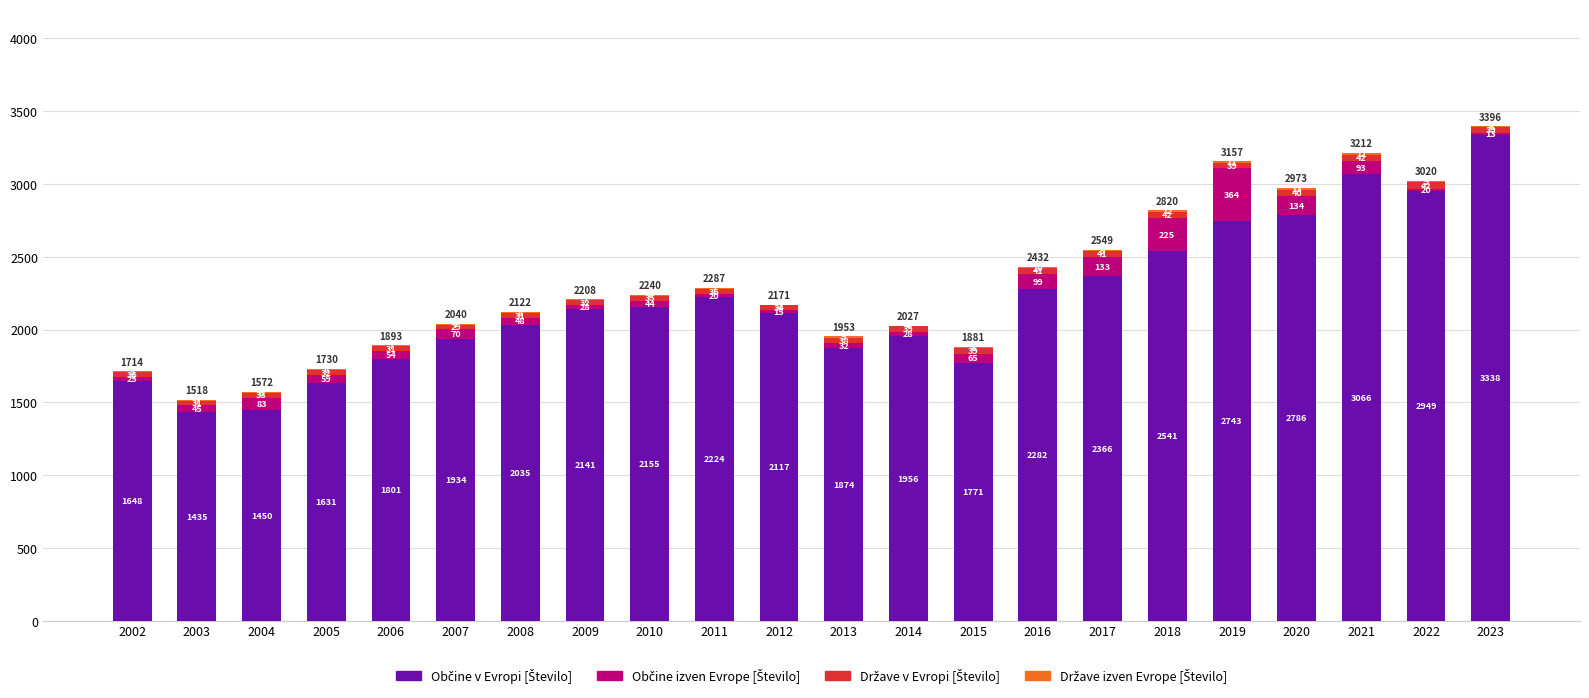

At which category is the sum across all series the highest?

2023